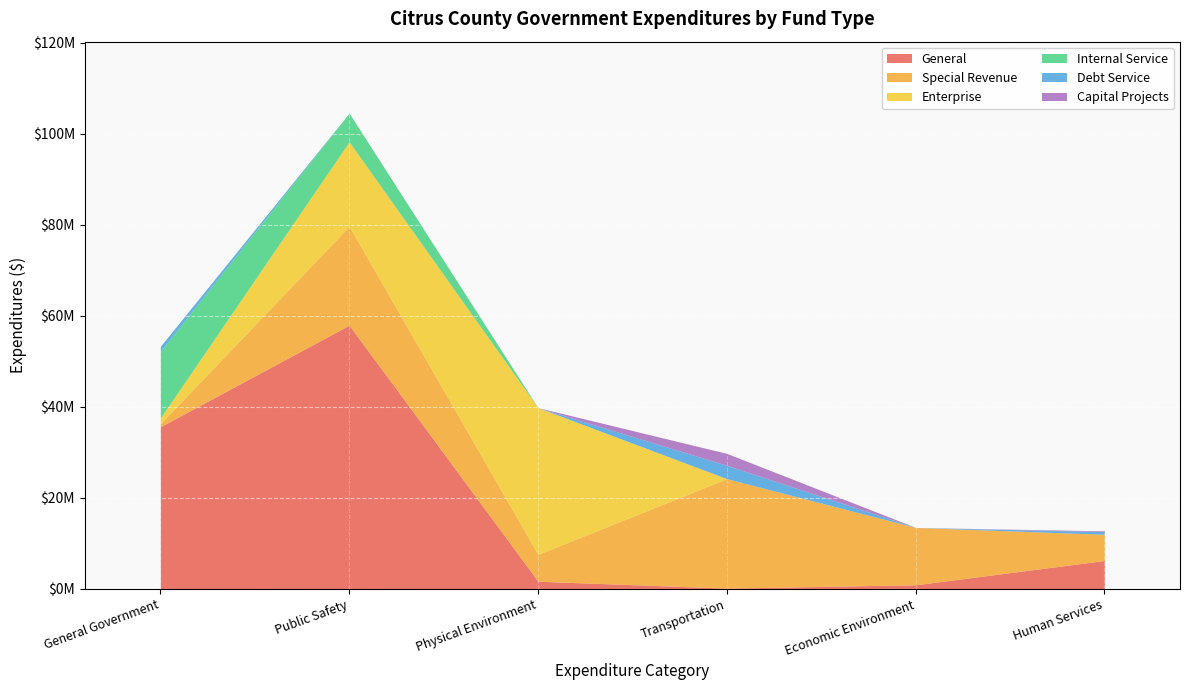

What are all the series names shown in the legend?

General, Special Revenue, Enterprise, Internal Service, Debt Service, Capital Projects